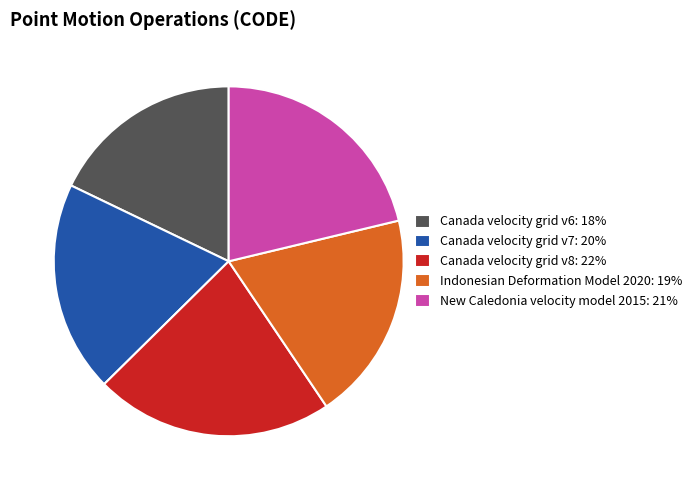

Is Indonesian Deformation Model 2020 the majority of the pie?

No